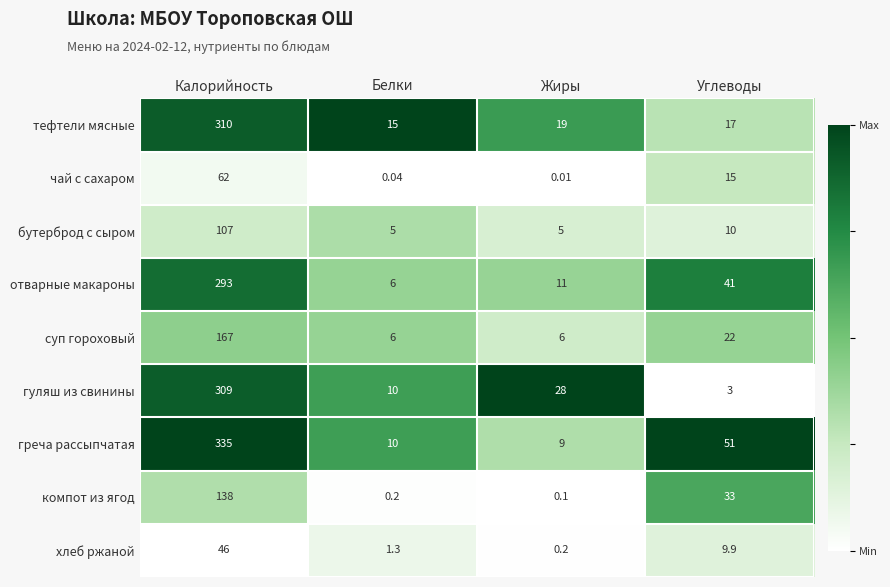

Which category has the lowest value across all series?

Жиры